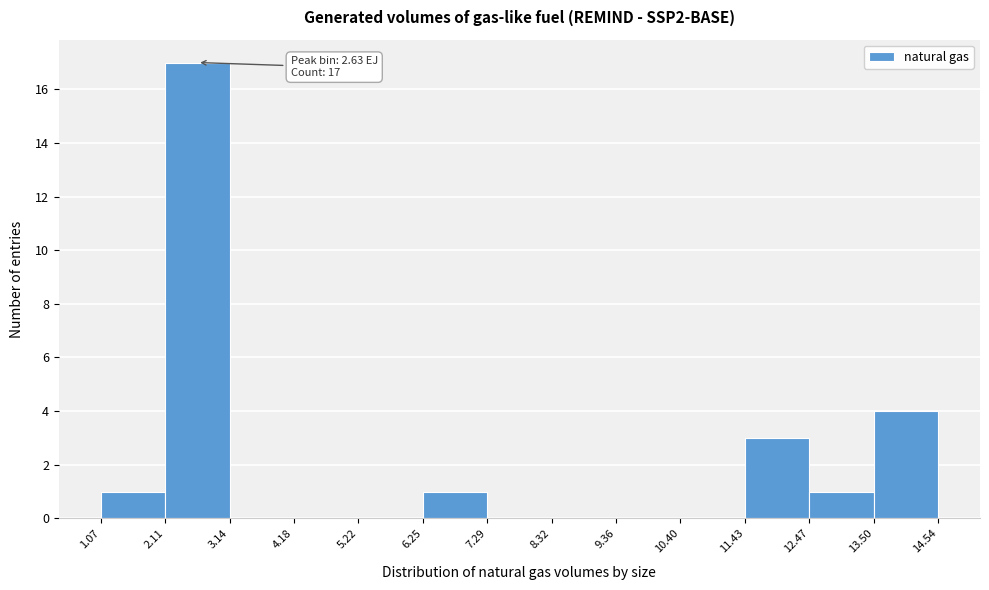

Over which range of the x-axis is the bar tallest?

2.11 to 3.14